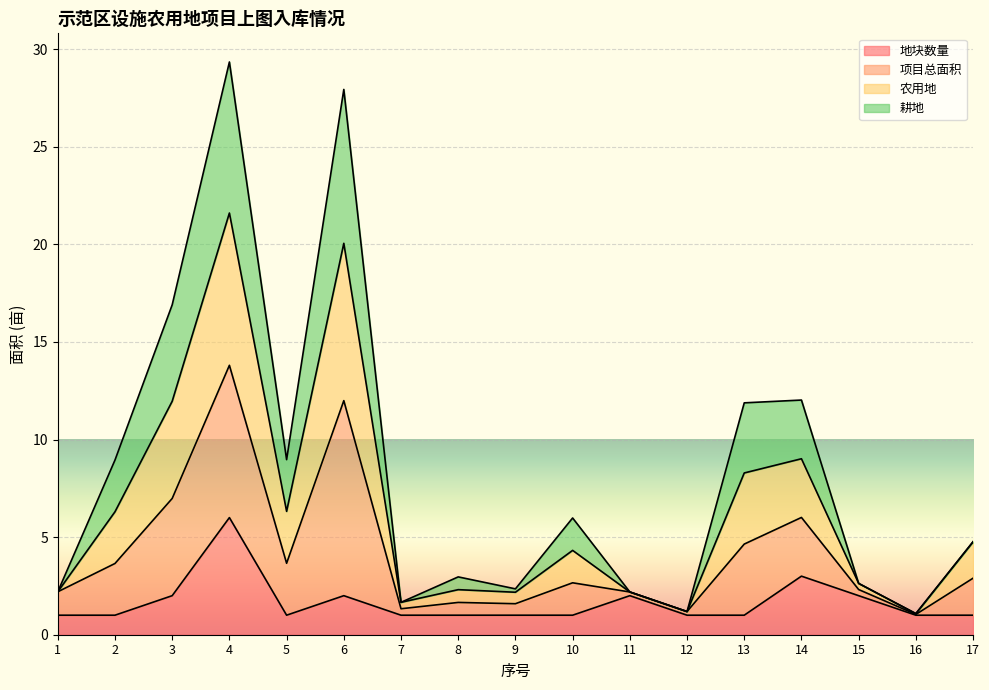

What is the total value across all series at 10?

6.0